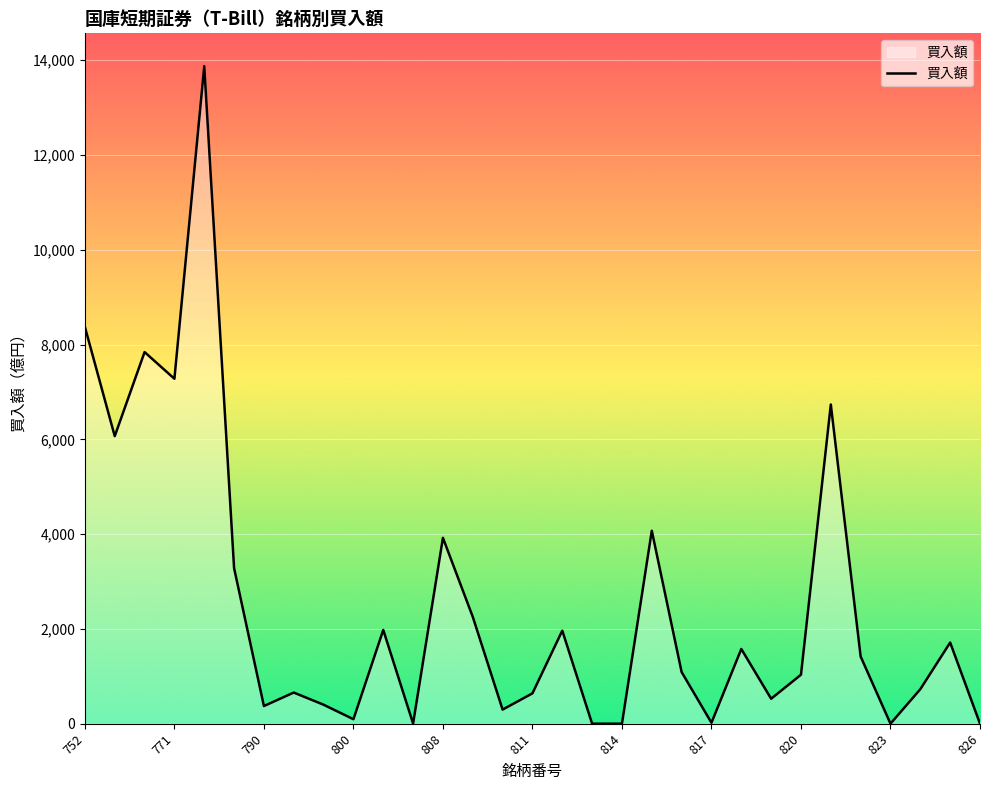

What is the maximum value shown in the chart?

13873